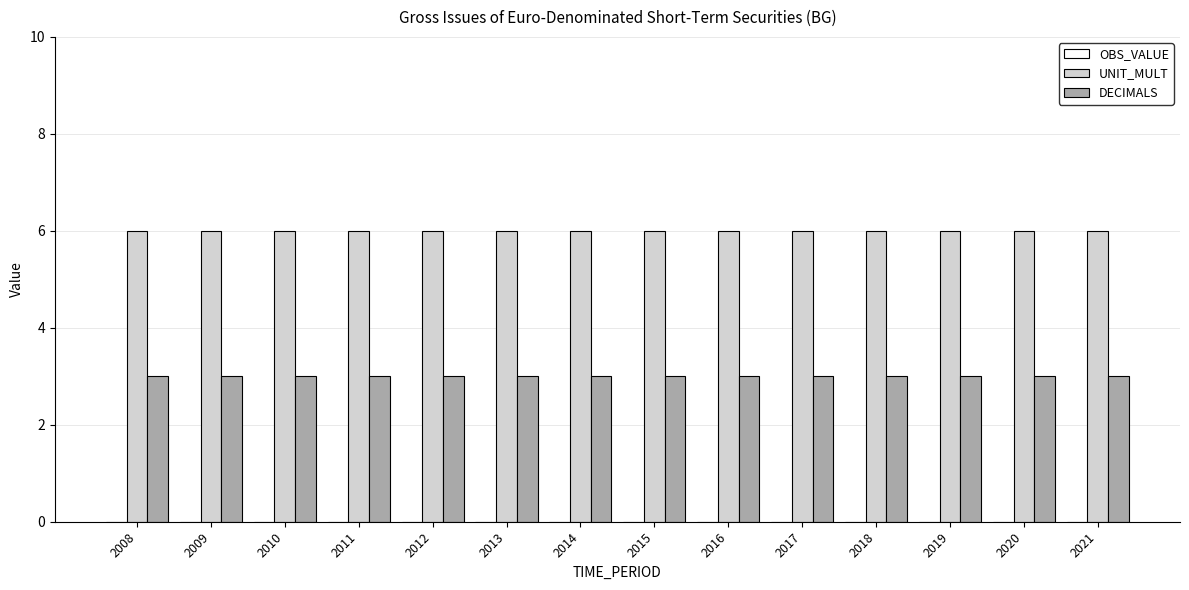

Are the bars horizontal?

No